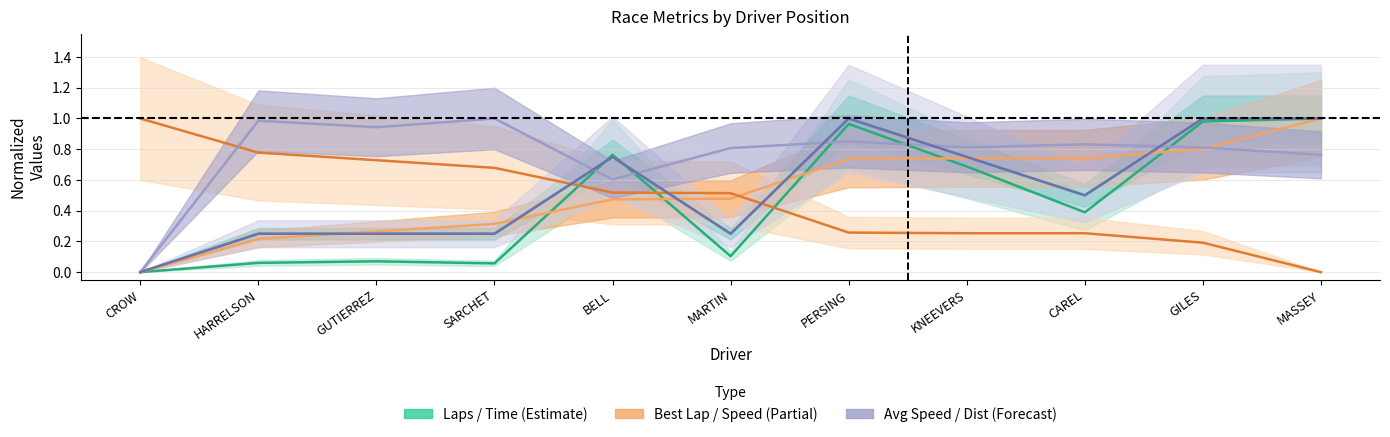

At which label does Best Lap time reach its peak?

MASSEY